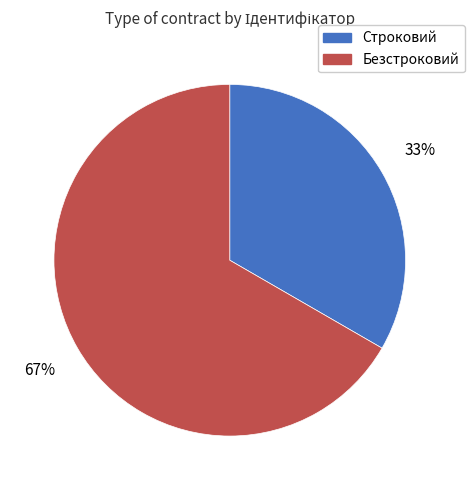

How many slices are in this pie chart?

2